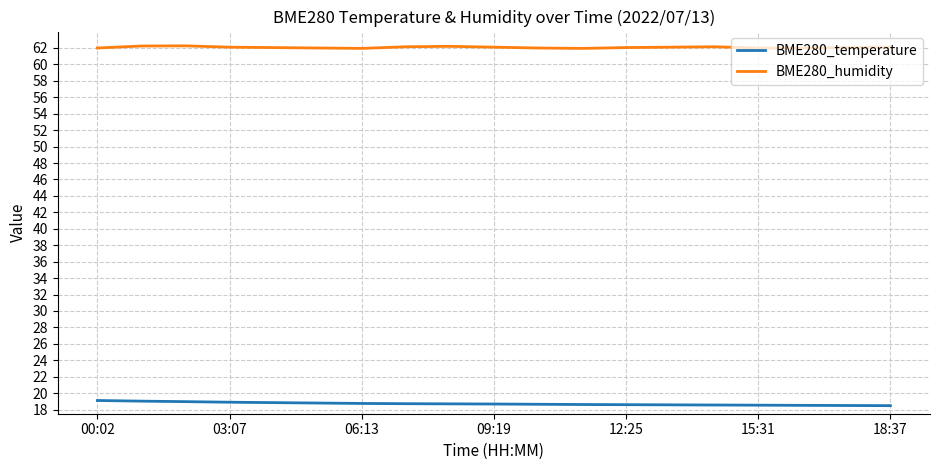

True or false: BME280_humidity and BME280_temperature intersect in this chart.

False